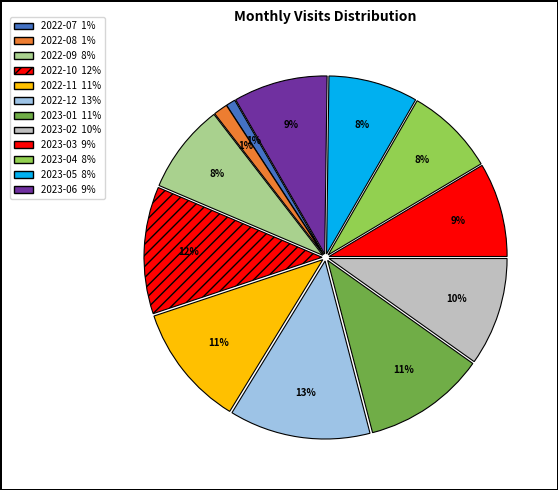

What is the largest slice in the pie chart?

2022-12